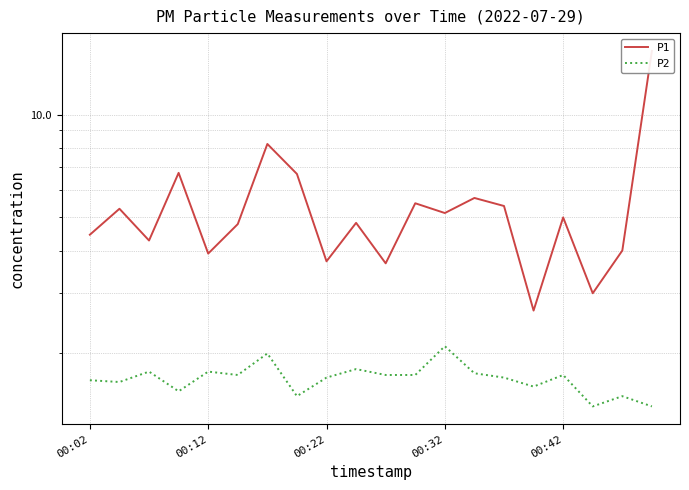

What is the value of the P1 point at the 10th from the left?

4.8